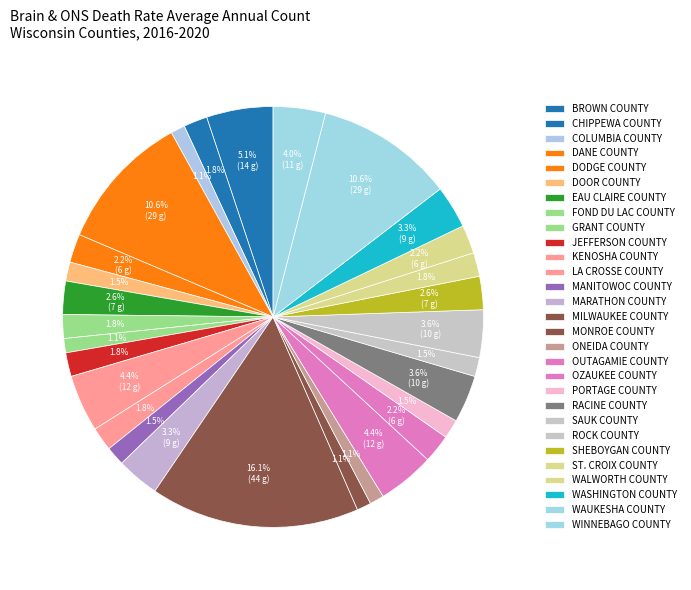

Is there any slice that represents more than half of the pie?

No